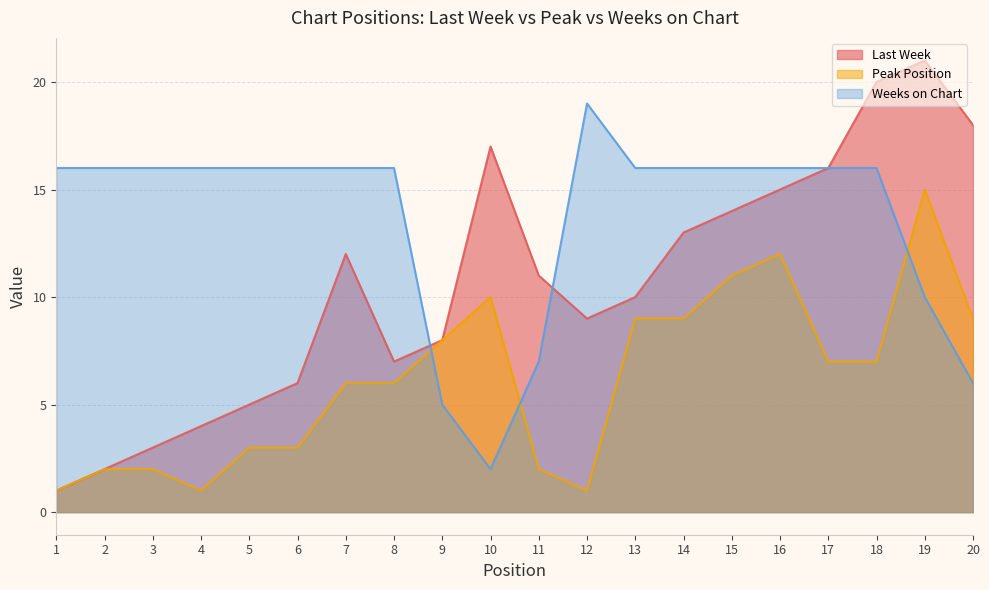

Reading right to left, transcribe all the data shown in this chart.

Last Week: 20=18	19=21	18=20	17=16	16=15	15=14	14=13	13=10	12=9	11=11	10=17	9=8	8=7	7=12	6=6	5=5	4=4	3=3	2=2	1=1
Peak Position: 20=9	19=15	18=7	17=7	16=12	15=11	14=9	13=9	12=1	11=2	10=10	9=8	8=6	7=6	6=3	5=3	4=1	3=2	2=2	1=1
Weeks on Chart: 20=6	19=10	18=16	17=16	16=16	15=16	14=16	13=16	12=19	11=7	10=2	9=5	8=16	7=16	6=16	5=16	4=16	3=16	2=16	1=16